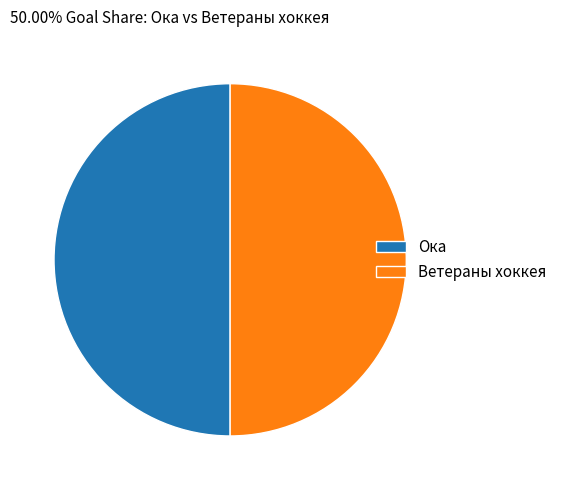

Do Ветераны хоккея and Ока together represent more than half of the pie?

Yes